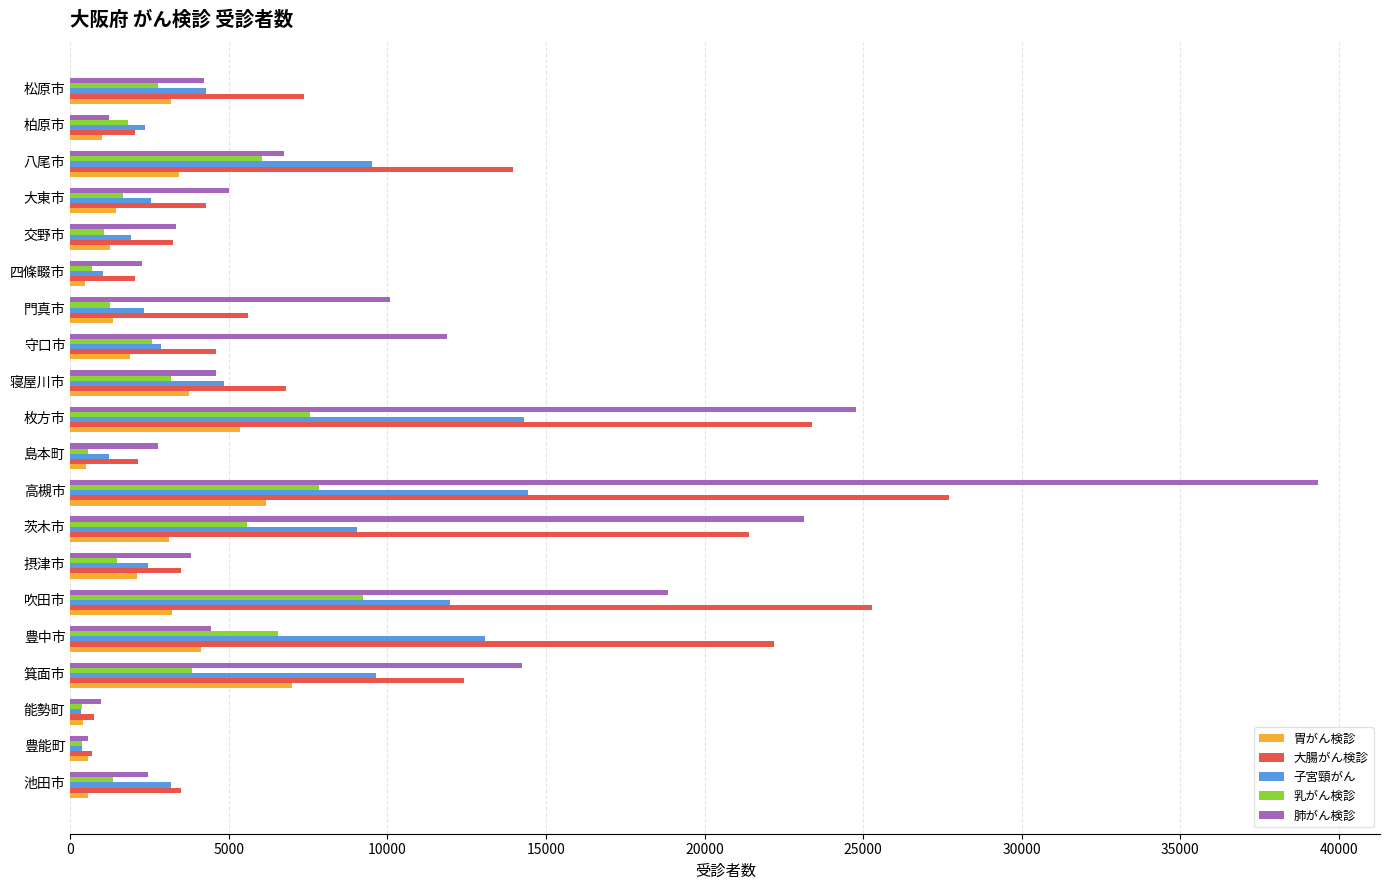

Read the 子宮頸がん value at 摂津市.

2457